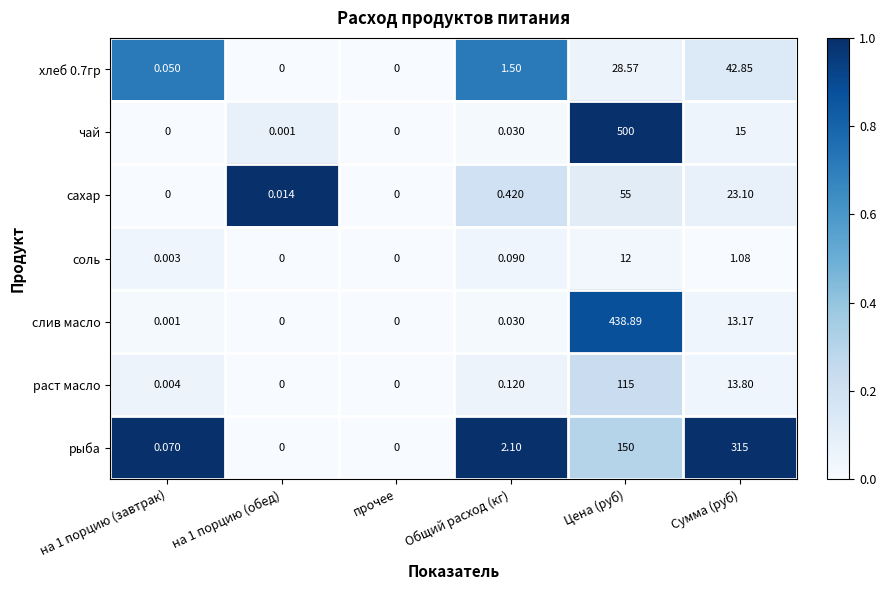

Which series has the largest total across all categories?

чай